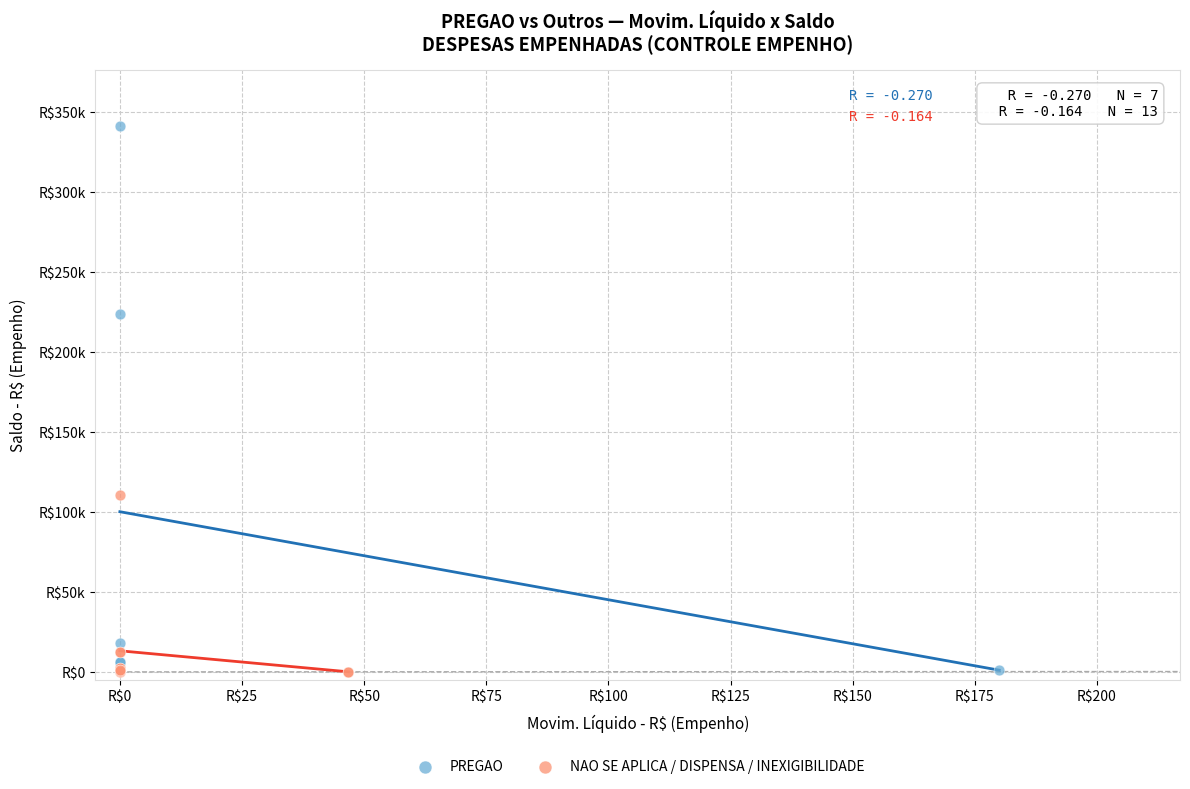

Which series contains the highest Y value?

PREGAO